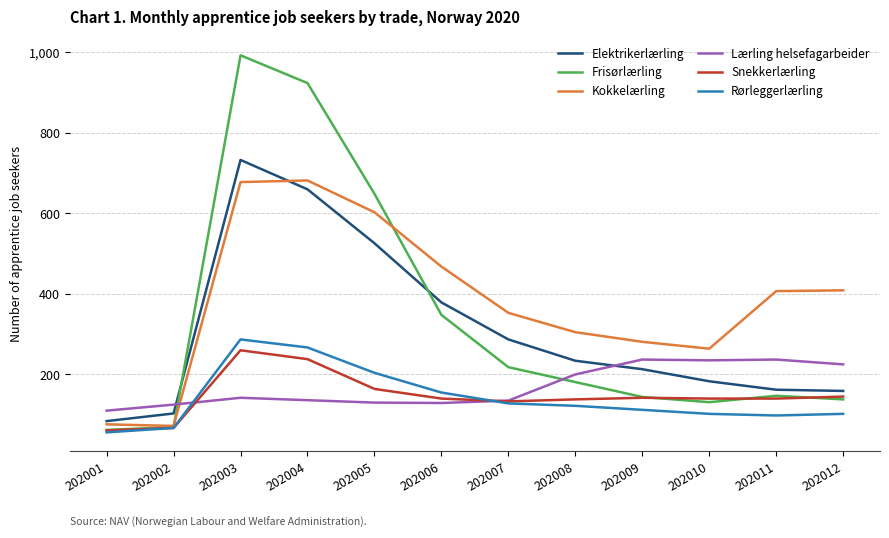

What is the maximum value shown in the chart?

993